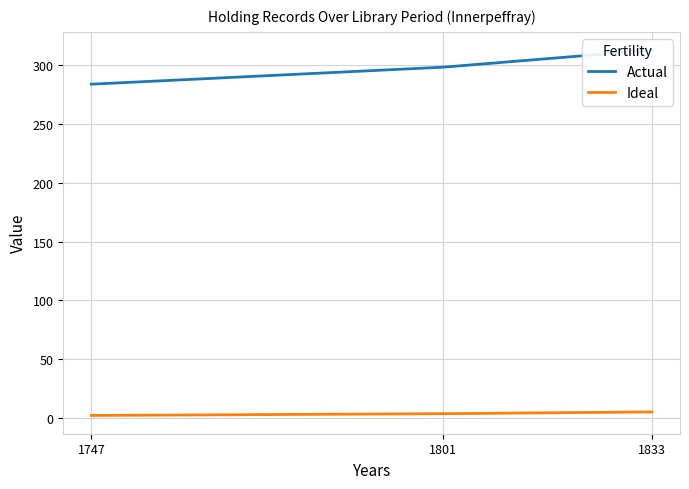

How many values in the Actual series exceed 298?

2